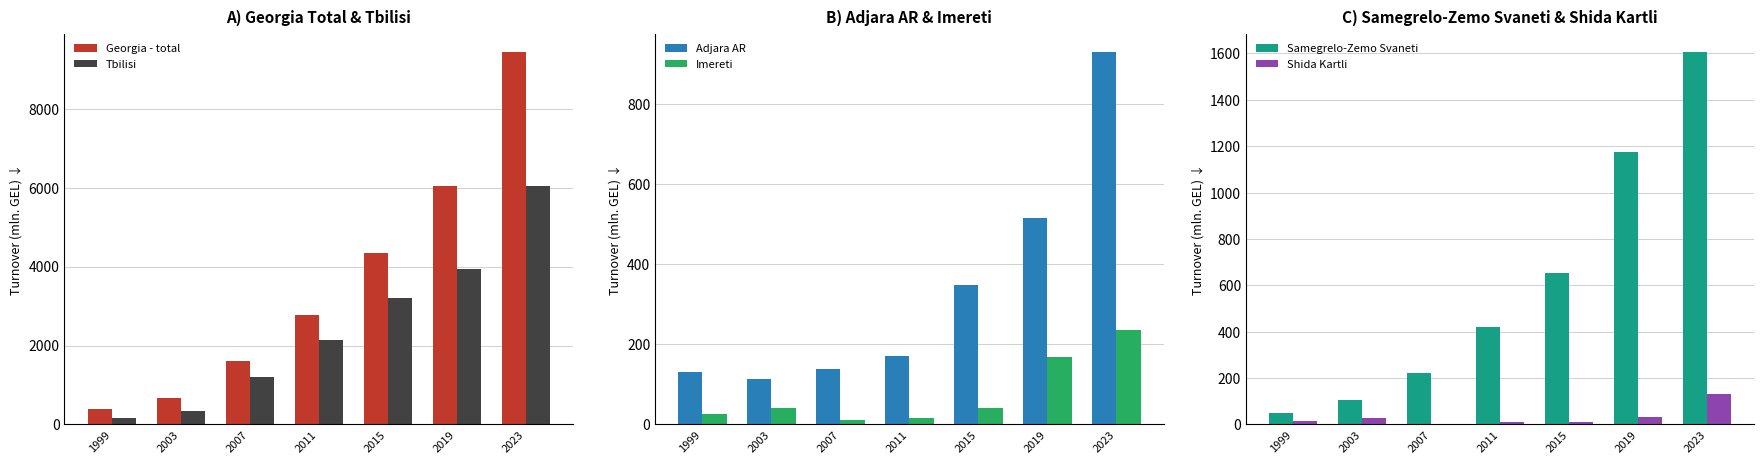

What is the greatest value displayed?

9425.3